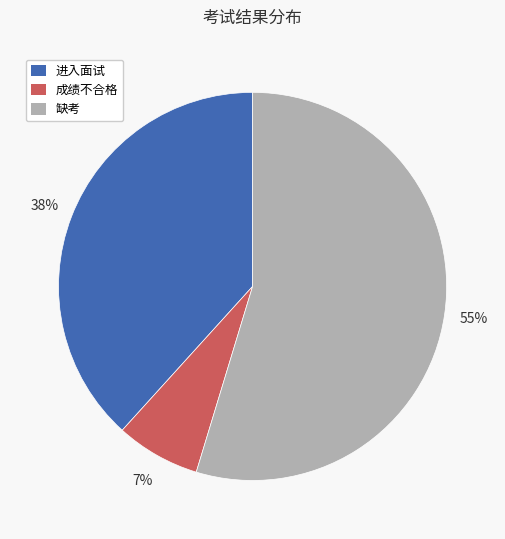

To the nearest percent, what is the combined percentage of 进入面试 and 缺考?

93%